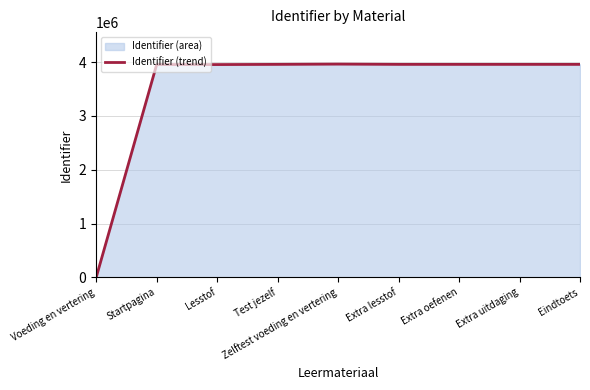

What is the change in value from Startpagina to Extra oefenen?

+3429